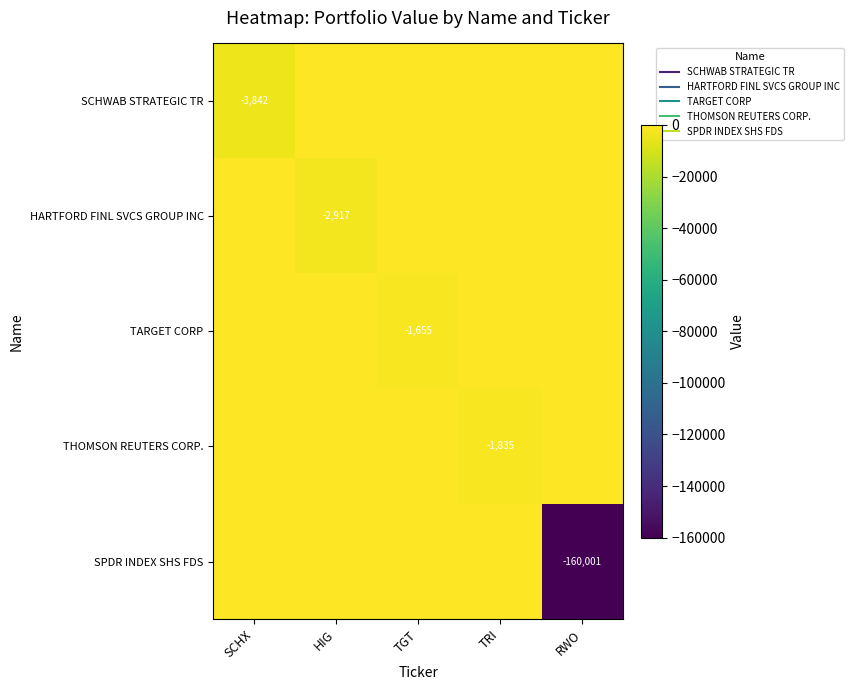

What is the minimum value shown in the chart?

-160001